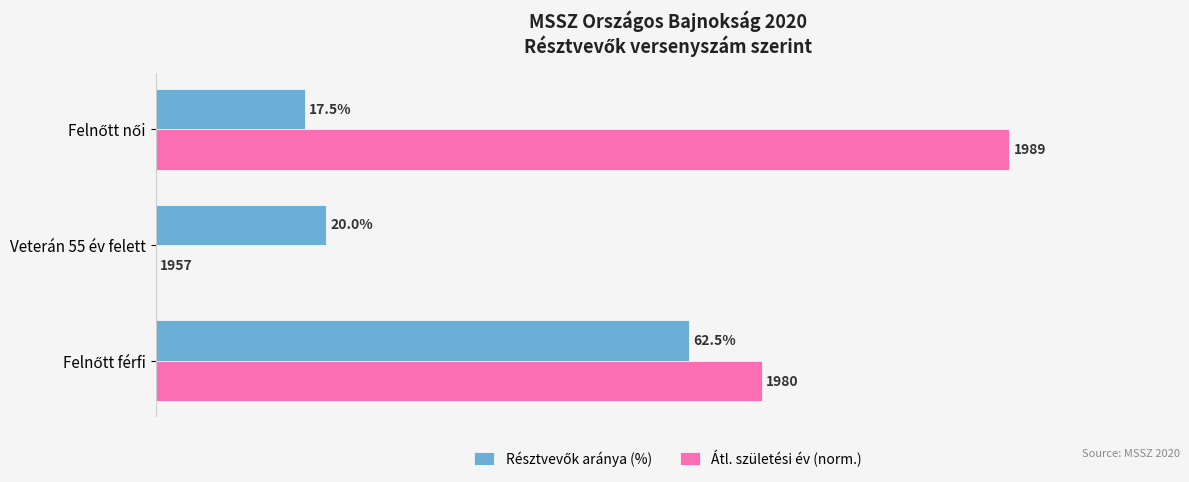

Which series has the largest total across all categories?

Átl. születési év (norm.)